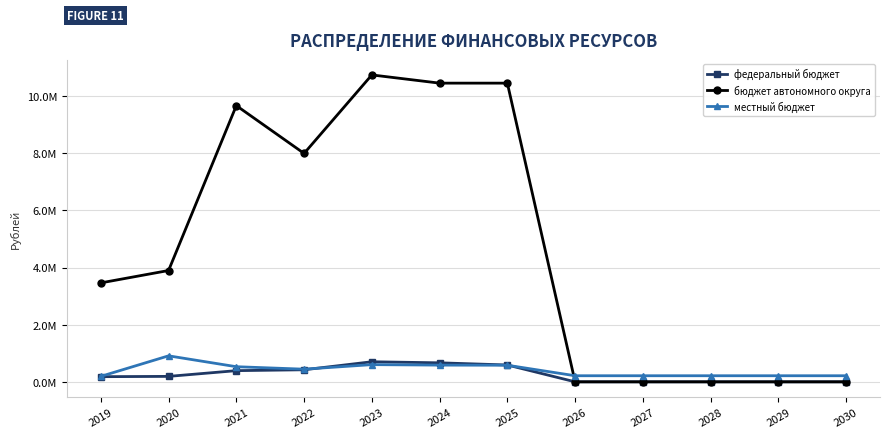

After their last crossing, which series has the higher values: федеральный бюджет or местный бюджет?

местный бюджет